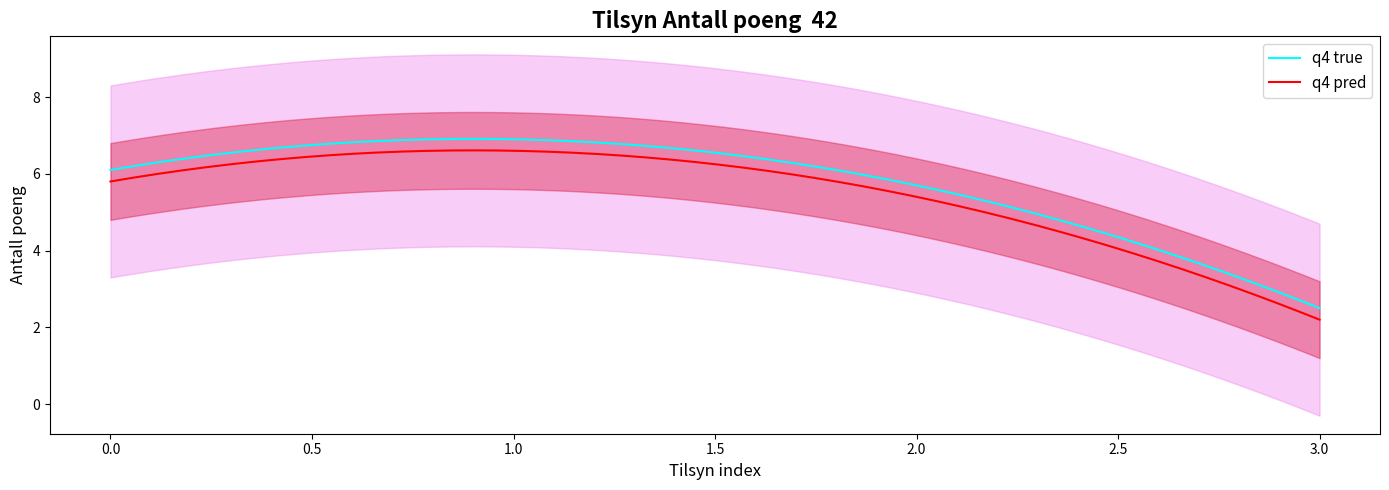

True or false: q4 pred and q4 true cross at least once.

False